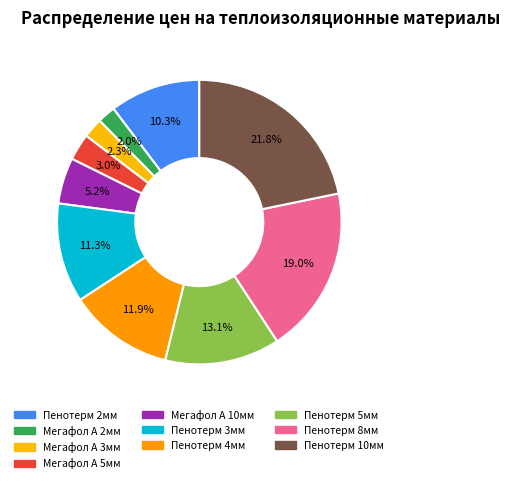

Does Пенотерм 10мм account for over 50% of the chart?

No